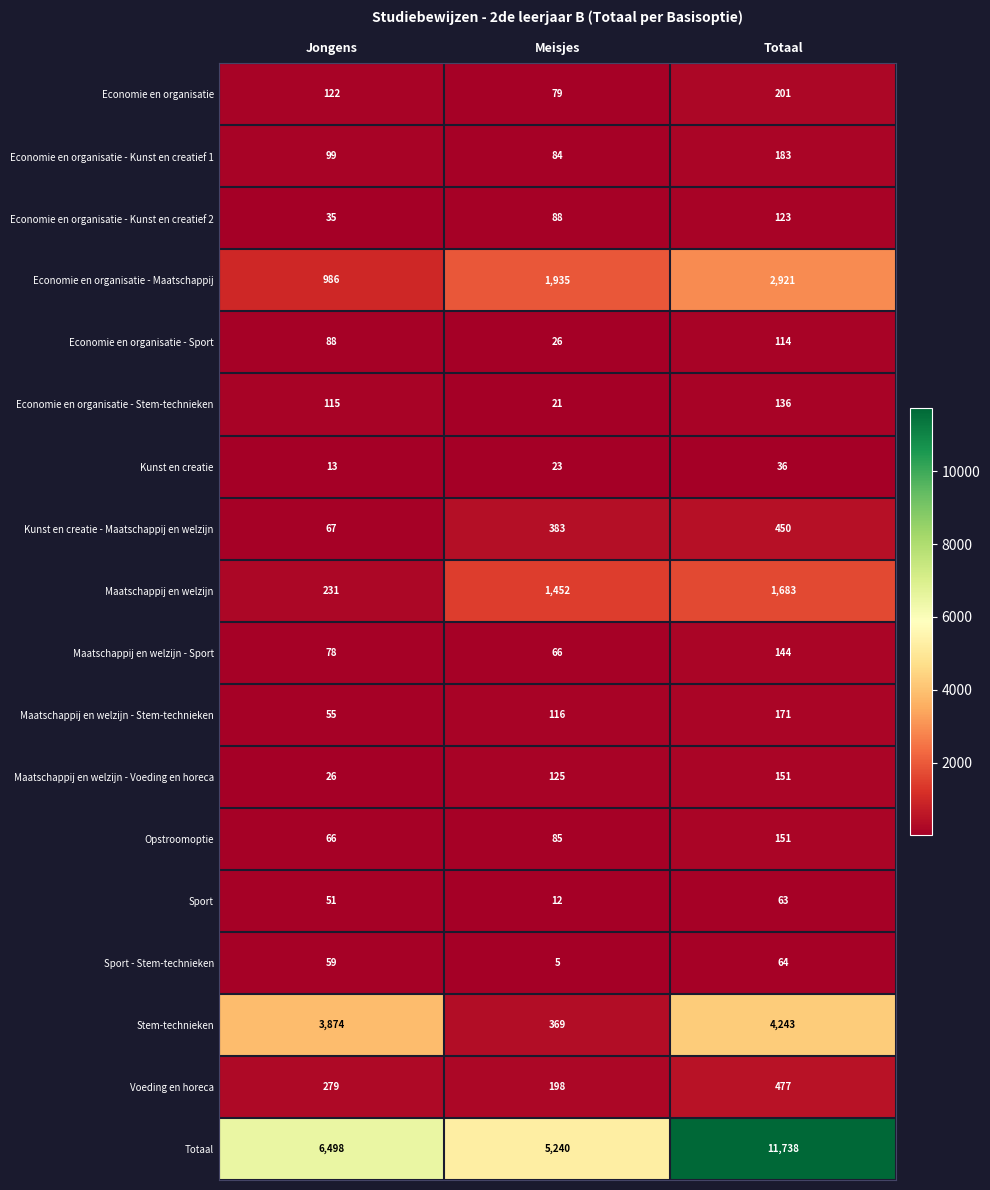

The value of Sport - Stem-technieken at Jongens is 82. True or false?

False